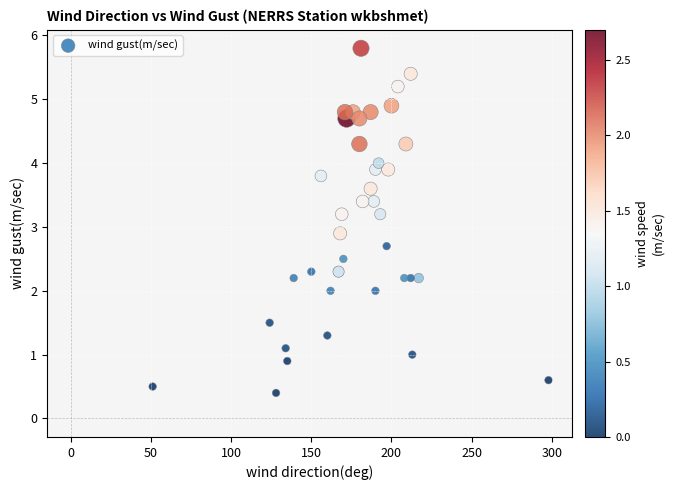

What Y value in the scatter plot is closest to 3?

2.9